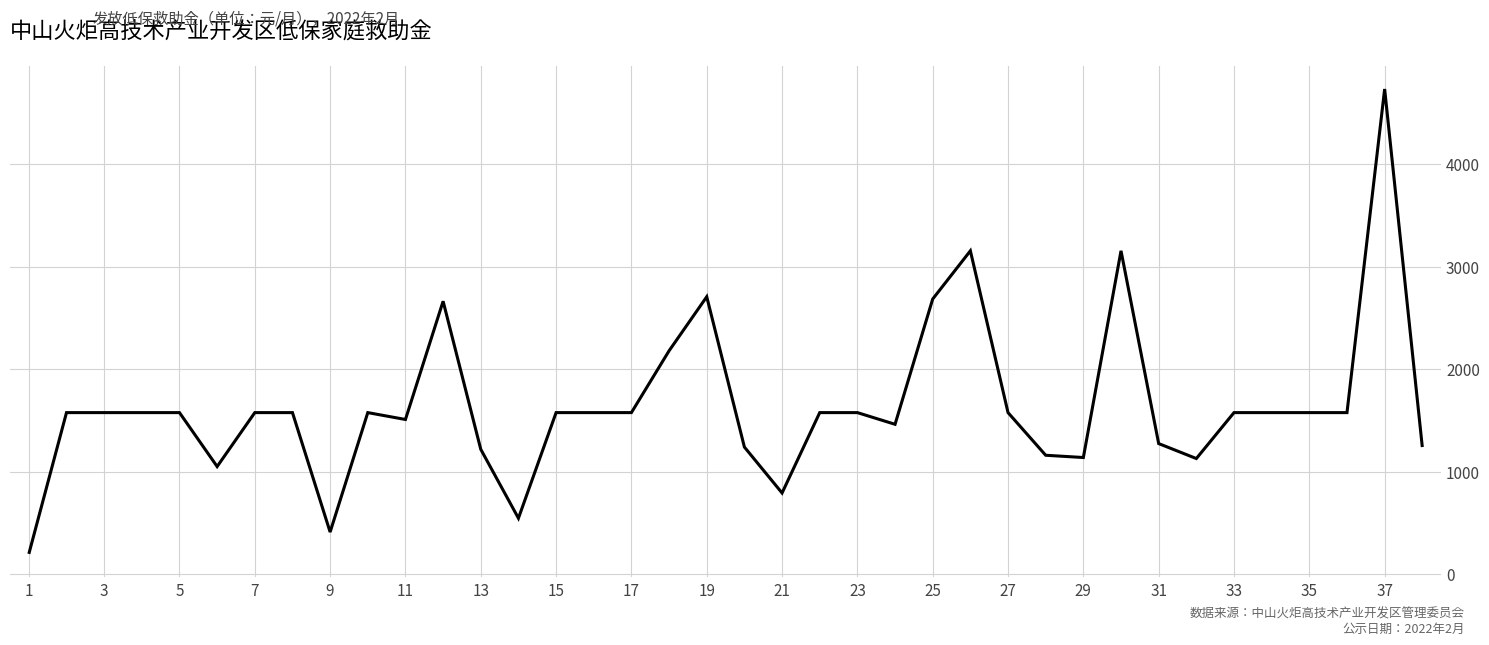

How many lines are shown in the chart?

1